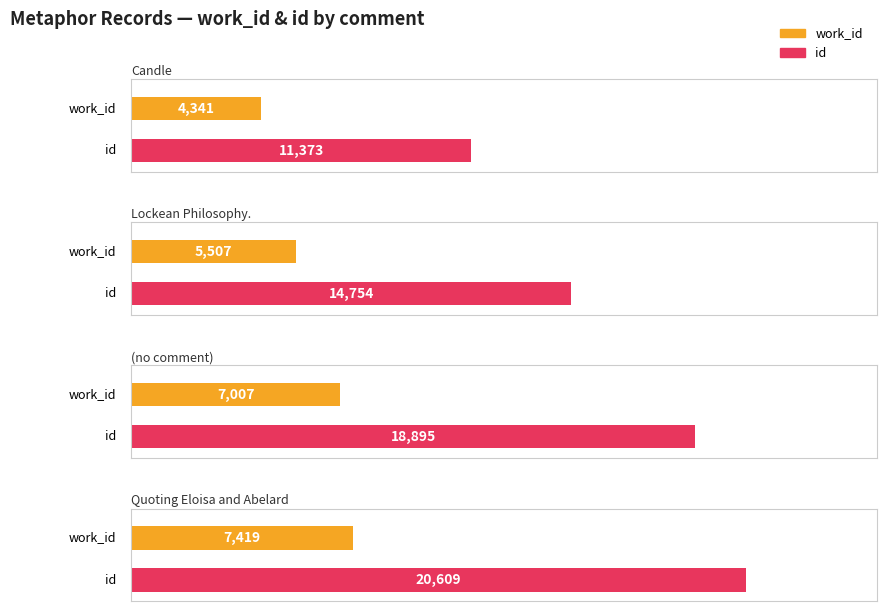

Reading left to right, transcribe all the data shown in this chart.

work_id: Candle=4341	Lockean Philosophy.=5507	=7007	Quoting Eloisa and Abelard=7419
id: Candle=11373	Lockean Philosophy.=14754	=18895	Quoting Eloisa and Abelard=20609